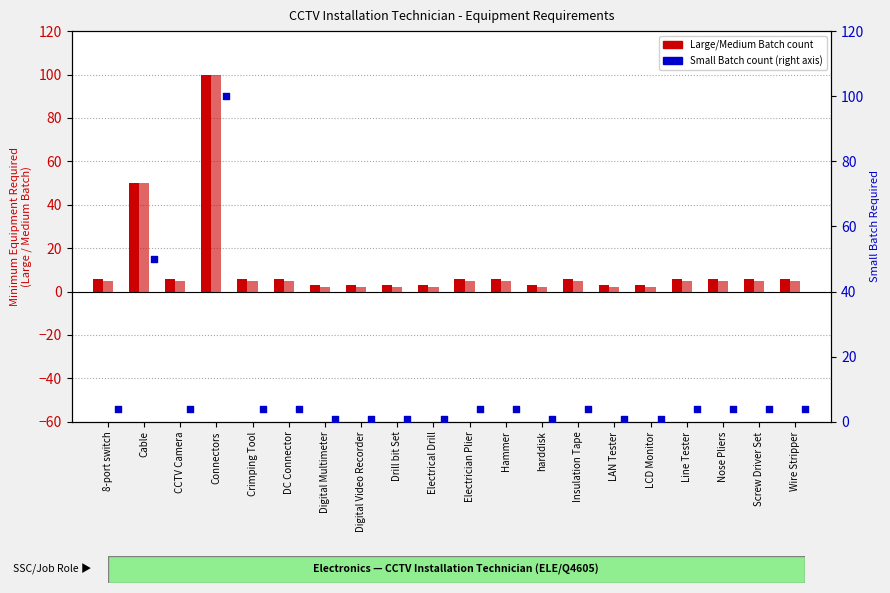

Which series reaches the maximum Y coordinate?

Large Batch (col_5)